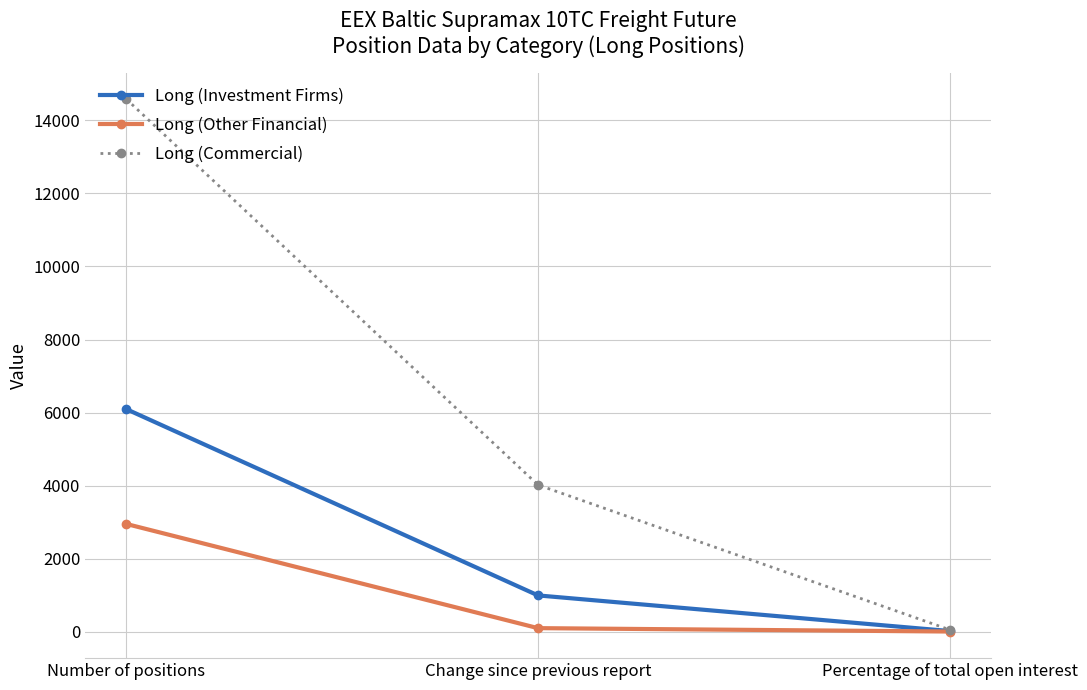

The Long (Investment Firms) series shows 1883.8 at Number of positions. True or false?

False